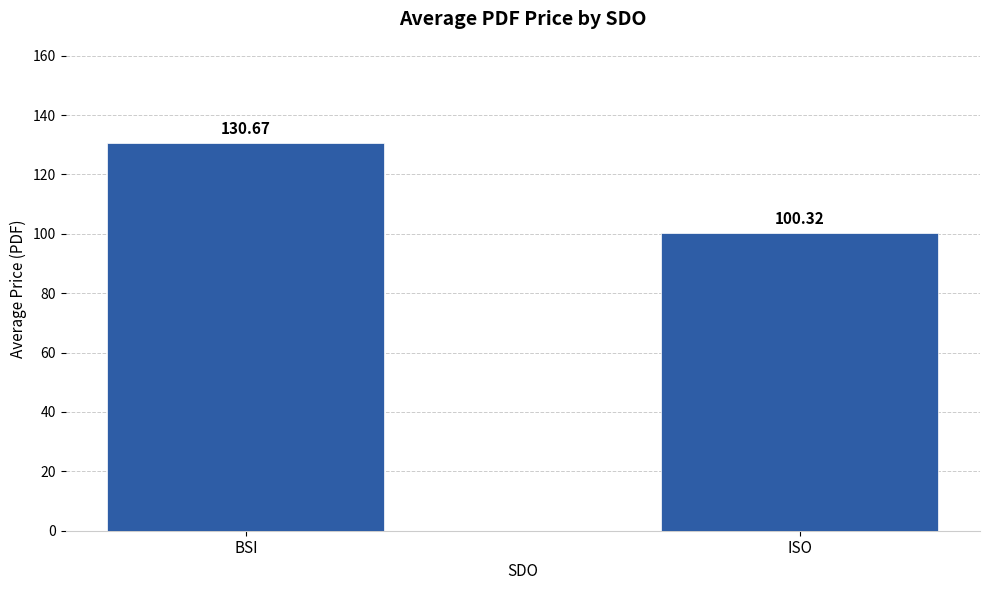

What is the difference between the values at BSI and ISO?

30.3